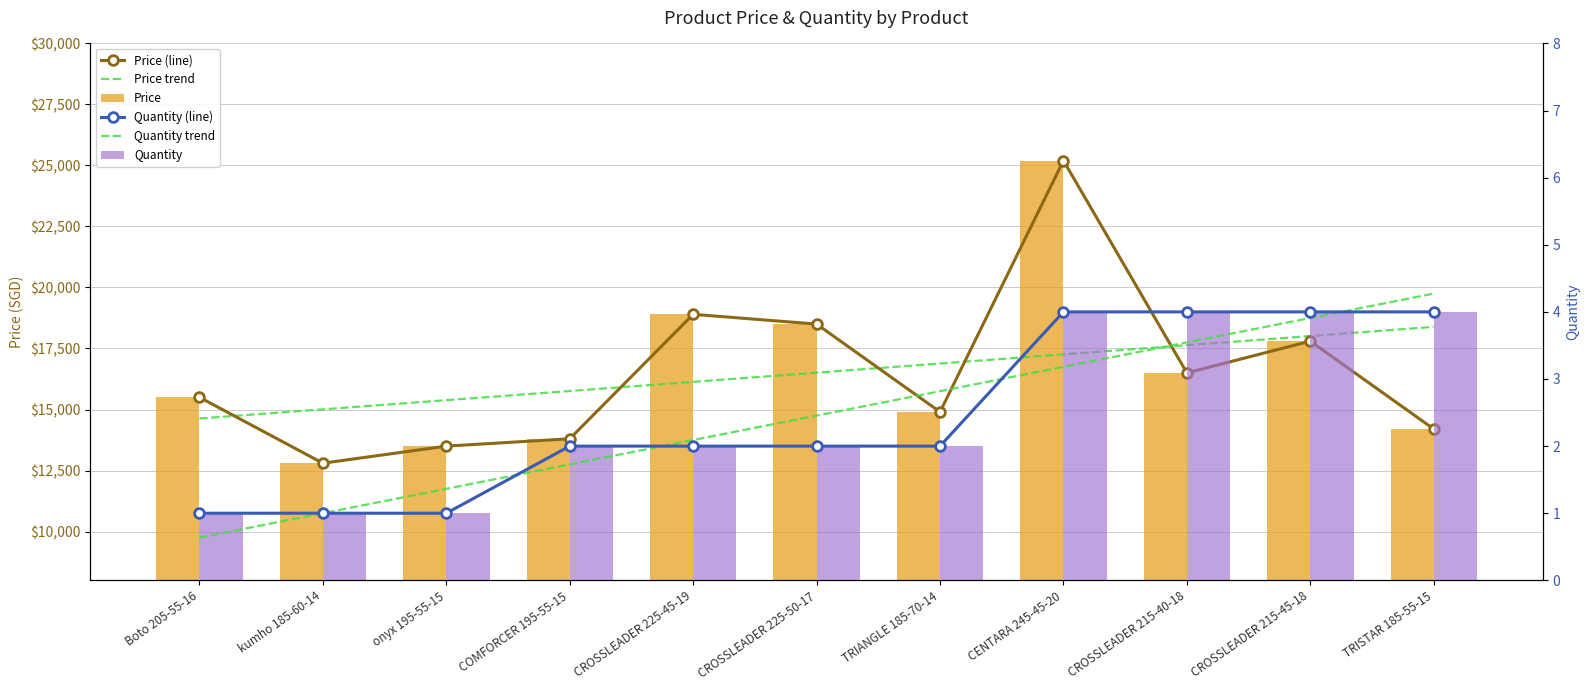

What is the label of the 11th bar from the left?

TRISTAR 185-55-15